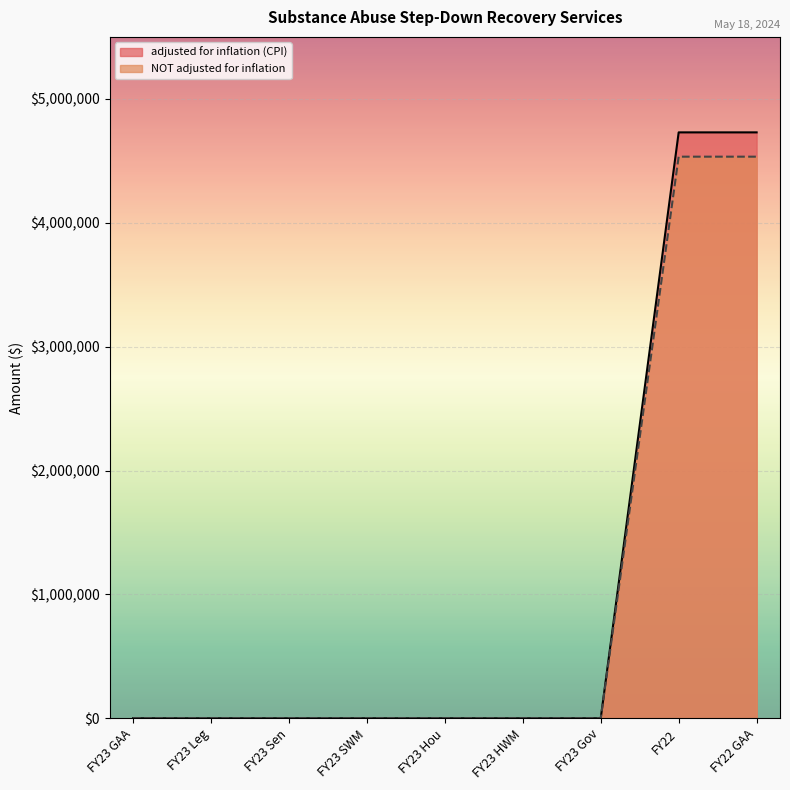

The NOT adjusted for inflation series shows 2111087 at FY23 Leg. True or false?

False